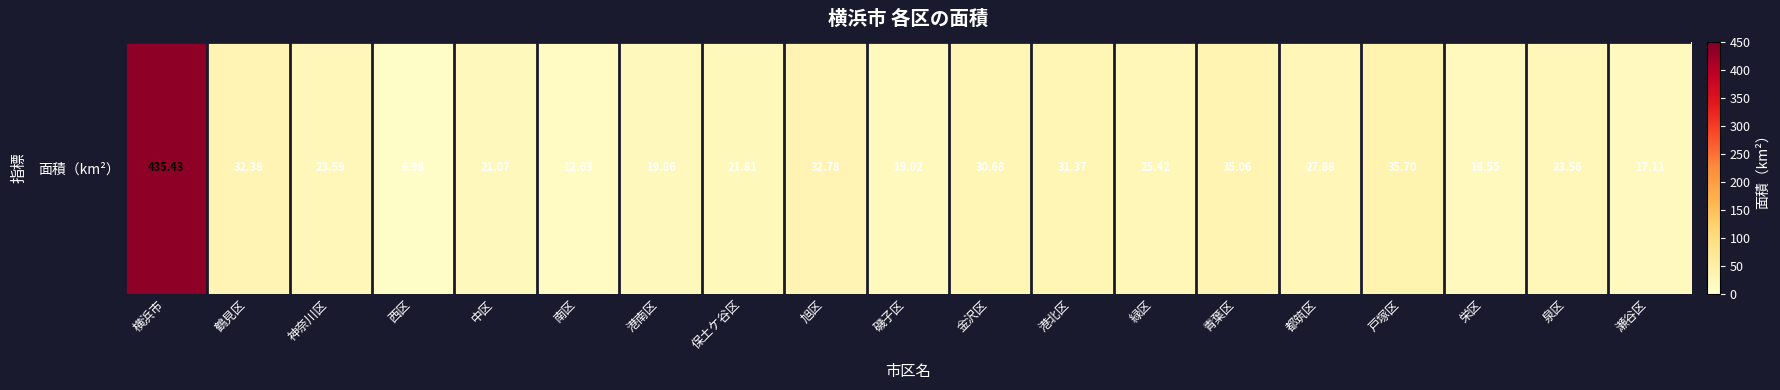

Rank the categories by value from lowest to highest.

西区, 南区, 瀬谷区, 栄区, 磯子区, 港南区, 中区, 保土ケ谷区, 泉区, 神奈川区, 緑区, 都筑区, 金沢区, 港北区, 鶴見区, 旭区, 青葉区, 戸塚区, 横浜市